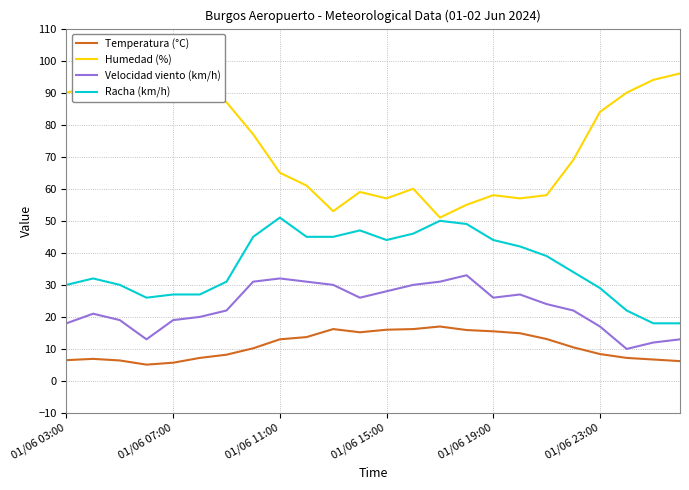

Is the value of Humedad (%) at 6 greater than the value of Racha (km/h) at 21?

Yes